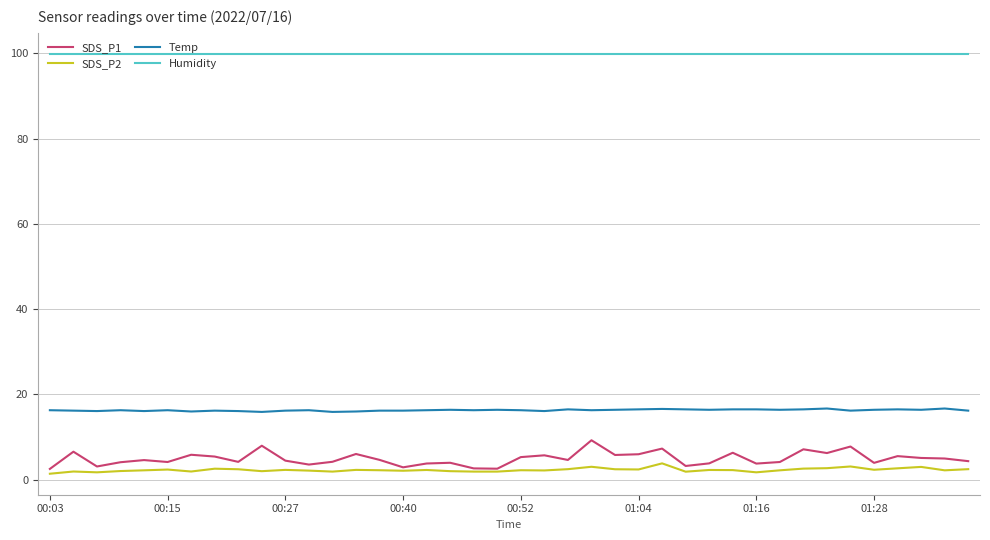

What is the minimum value for Temp?

15.9